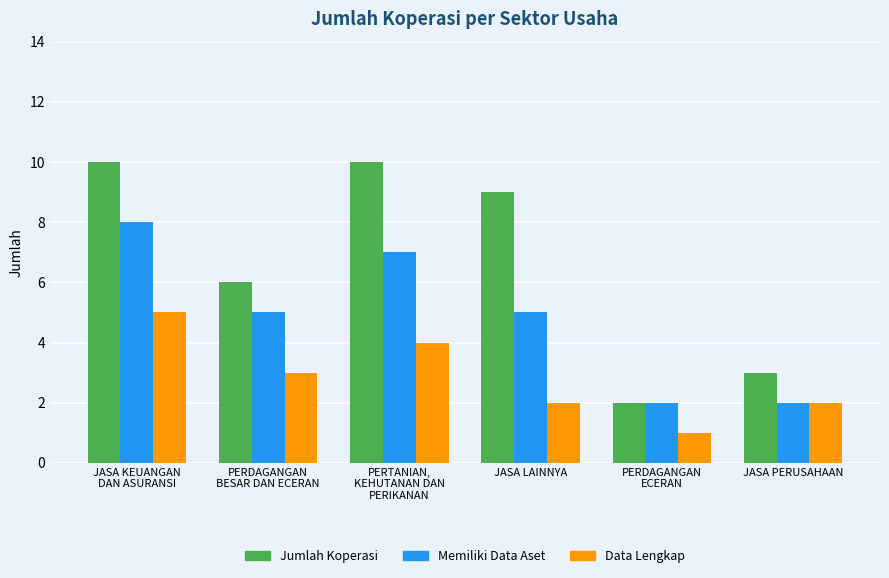

Rank the series by their average value, from highest to lowest.

Jumlah Koperasi, Memiliki Data Aset, Data Lengkap